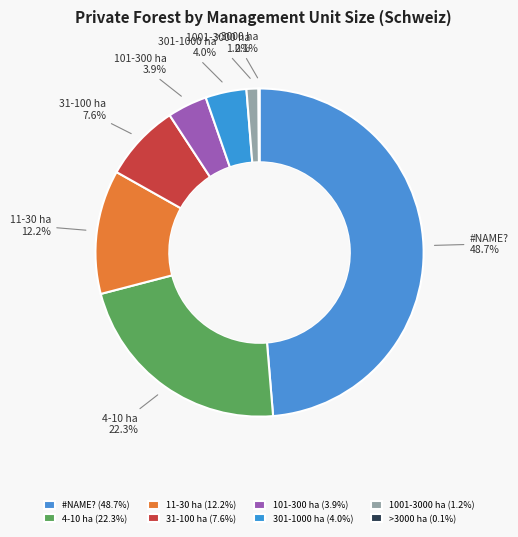

Do #NAME? and 11-30 ha together represent more than half of the pie?

Yes